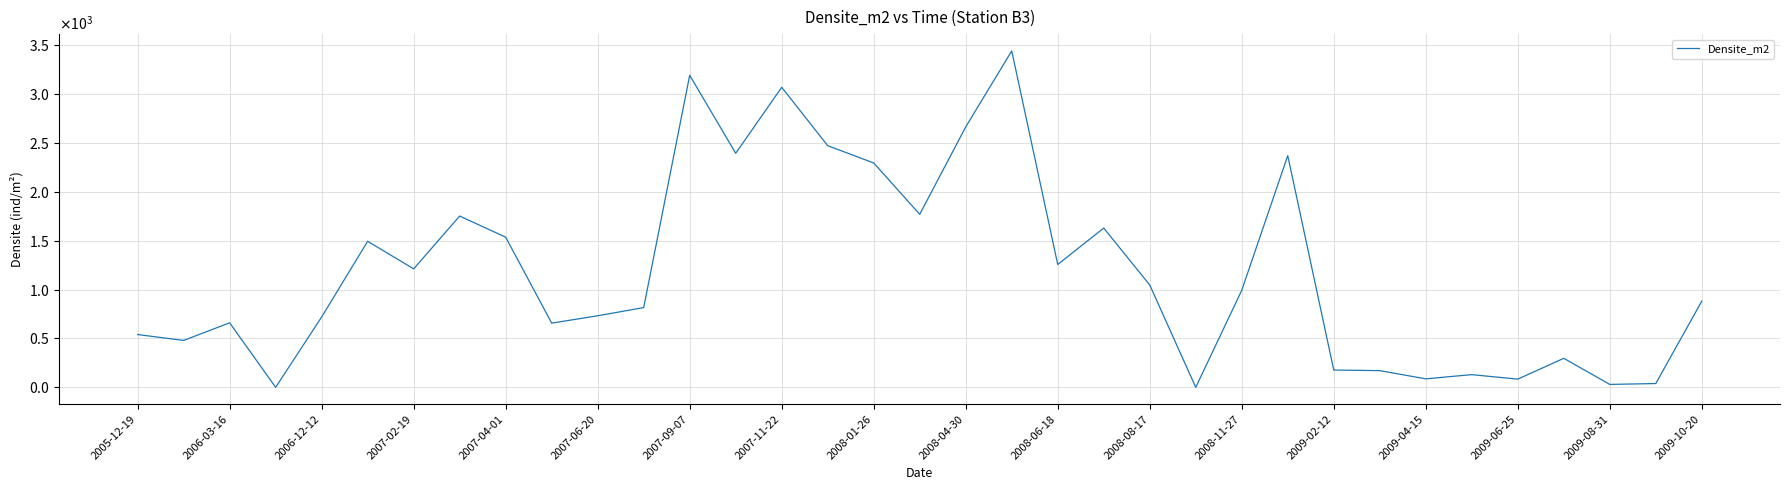

How many interior local peaks (higher than both neighbors) does the data have?

10